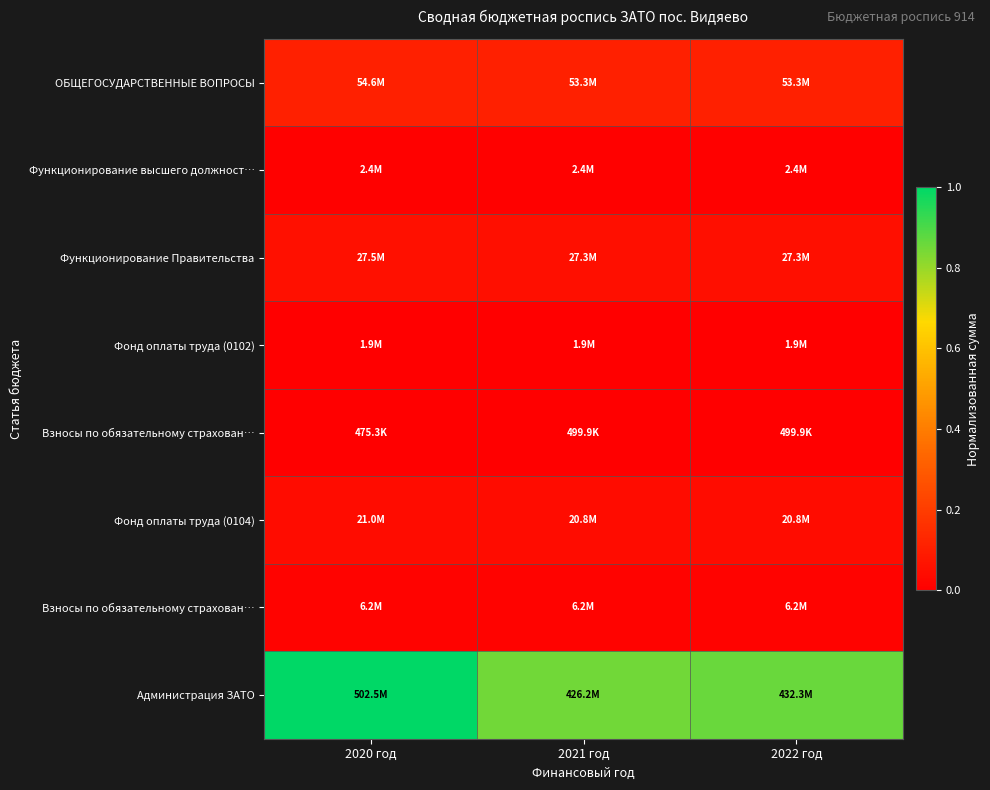

Which has a higher value, 2021 год or 2020 год?

2020 год